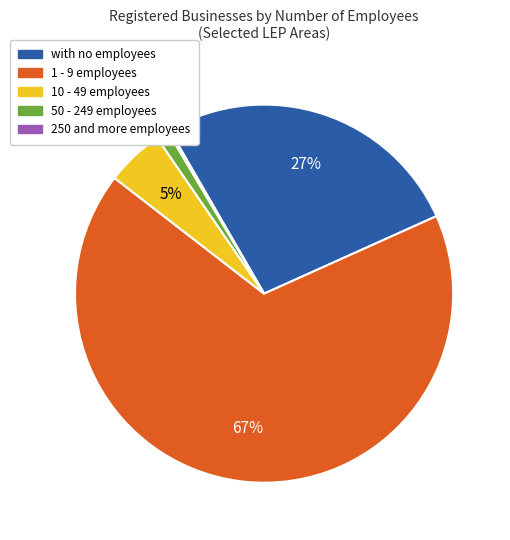

True or false: with no employees accounts for 27% of the total.

True